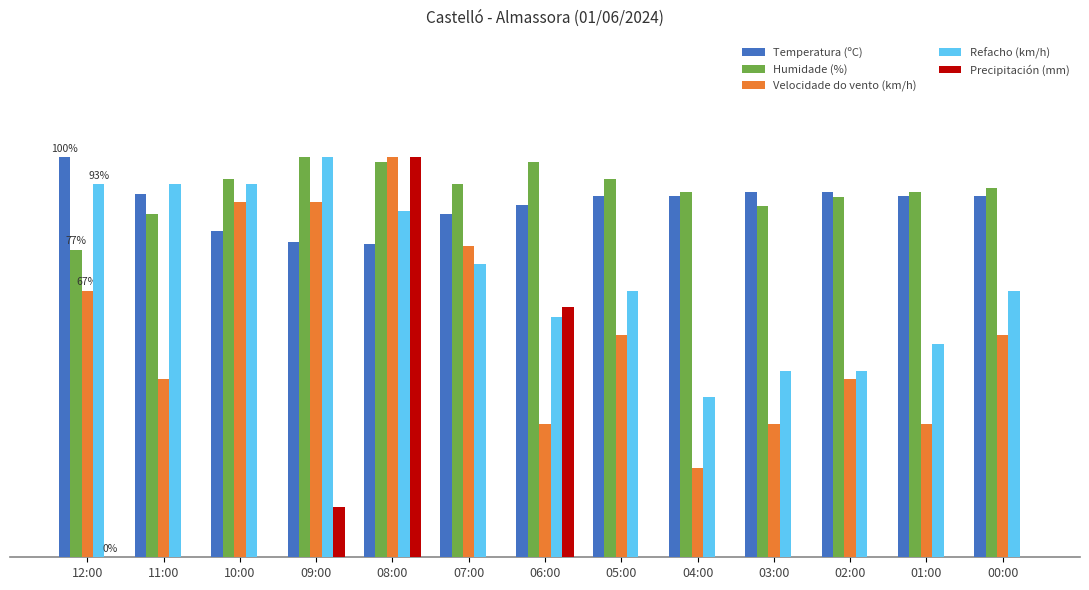

Reading left to right, extract all data points from this chart.

Temperatura (ºC): 12:00=100.0	11:00=90.8	10:00=81.6	09:00=78.8	08:00=78.3	07:00=85.7	06:00=88.0	05:00=90.3	04:00=90.3	03:00=91.2	02:00=91.2	01:00=90.3	00:00=90.3
Humidade (%): 12:00=76.9	11:00=85.7	10:00=94.5	09:00=100.0	08:00=98.9	07:00=93.4	06:00=98.9	05:00=94.5	04:00=91.2	03:00=87.9	02:00=90.1	01:00=91.2	00:00=92.3
Velocidade do vento (km/h): 12:00=66.7	11:00=44.4	10:00=88.9	09:00=88.9	08:00=100.0	07:00=77.8	06:00=33.3	05:00=55.6	04:00=22.2	03:00=33.3	02:00=44.4	01:00=33.3	00:00=55.6
Refacho (km/h): 12:00=93.3	11:00=93.3	10:00=93.3	09:00=100.0	08:00=86.7	07:00=73.3	06:00=60.0	05:00=66.7	04:00=40.0	03:00=46.7	02:00=46.7	01:00=53.3	00:00=66.7
Precipitación (mm): 12:00=0.0	11:00=0.0	10:00=0.0	09:00=12.5	08:00=100.0	07:00=0.0	06:00=62.5	05:00=0.0	04:00=0.0	03:00=0.0	02:00=0.0	01:00=0.0	00:00=0.0